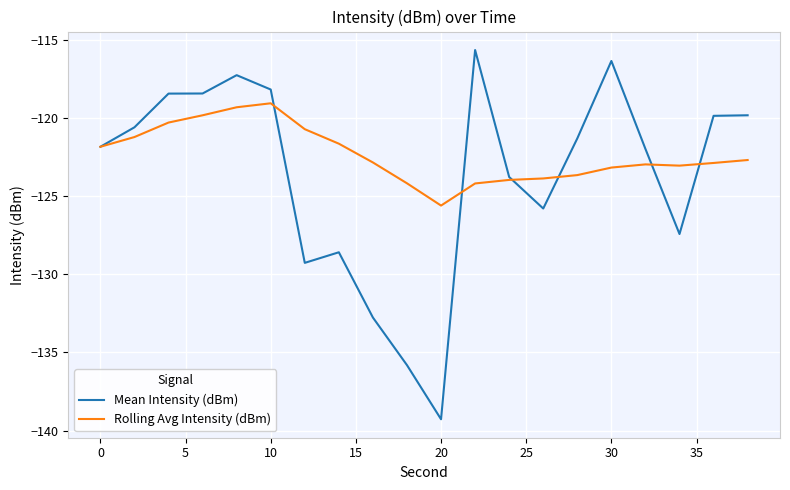

What is the difference between the maximum and minimum values in the Rolling Avg Intensity (dBm) series?

6.5